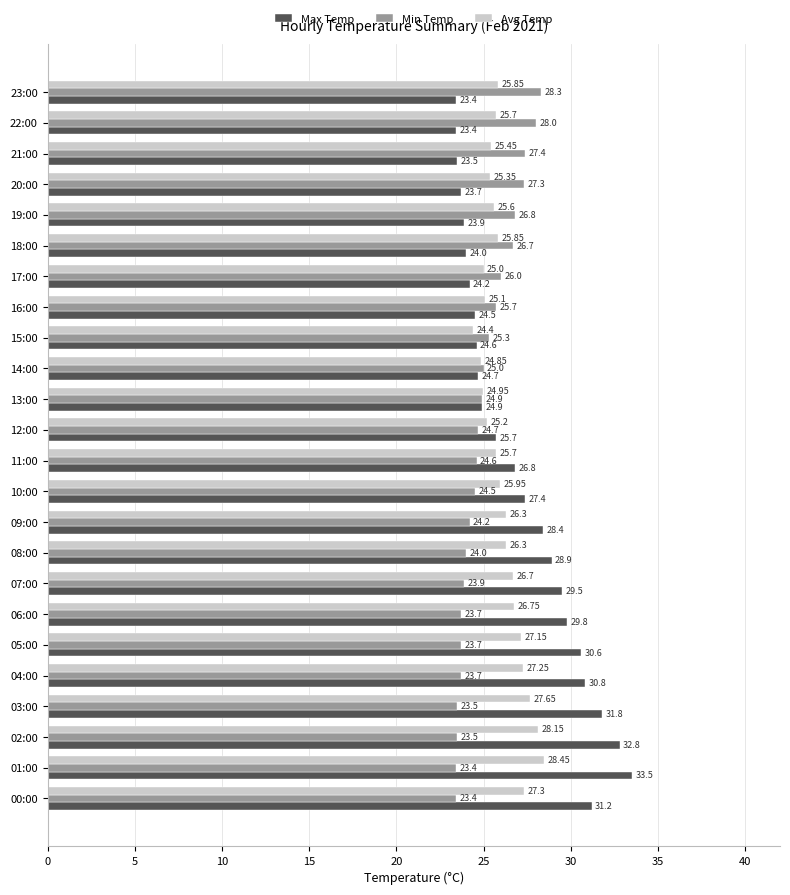

List the series in order of their peak value, highest first.

Max Temp, Avg Temp, Min Temp